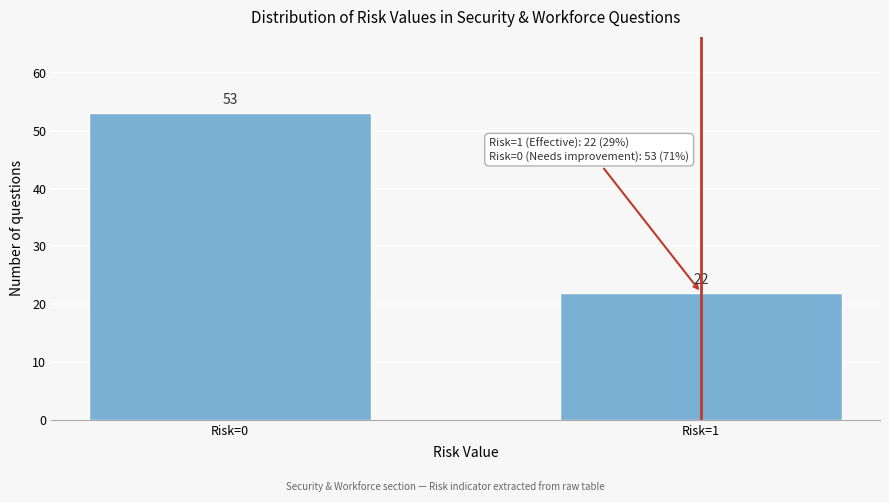

Reading right to left, extract all data points from this chart.

22	53